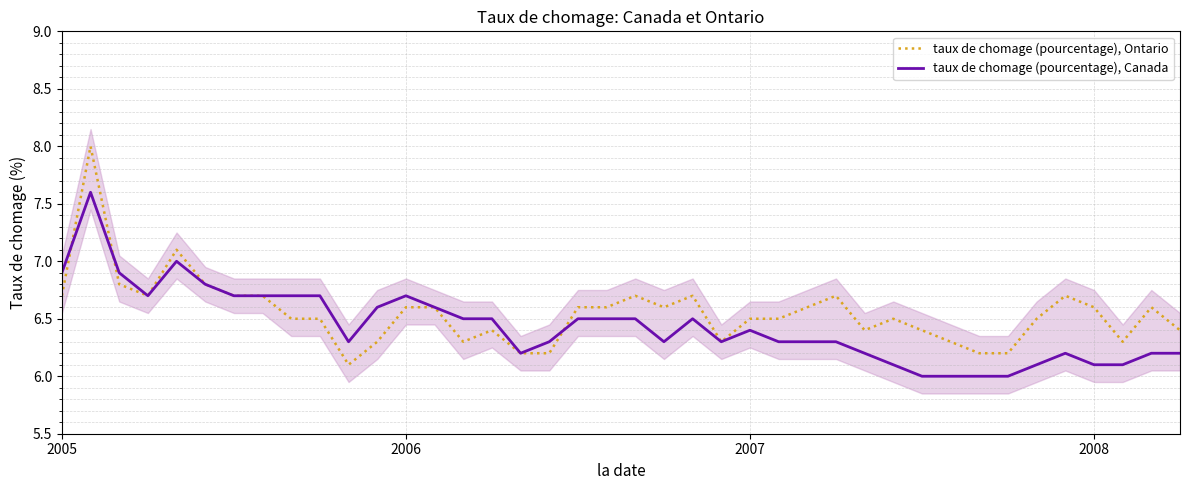

True or false: taux de chomage (pourcentage), Ontario and taux de chomage (pourcentage), Canada cross at least once.

True